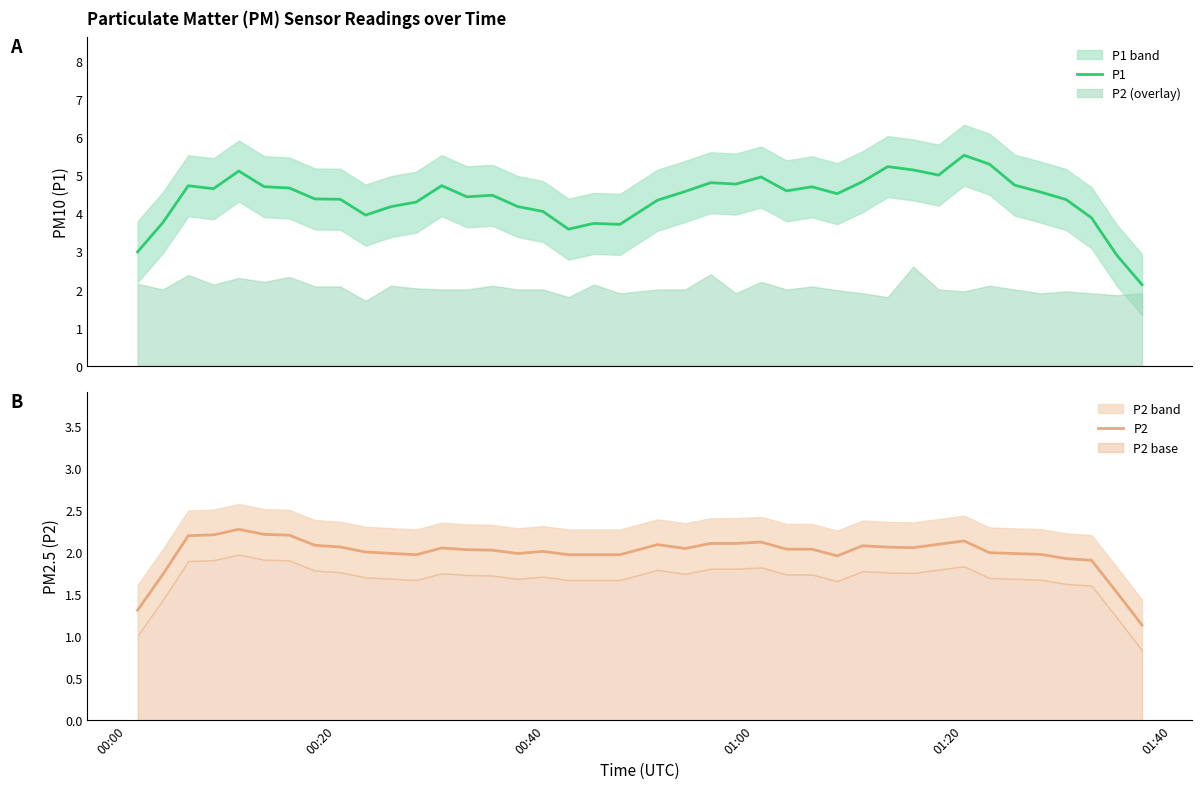

What is the highest value of the P1 series?

5.5